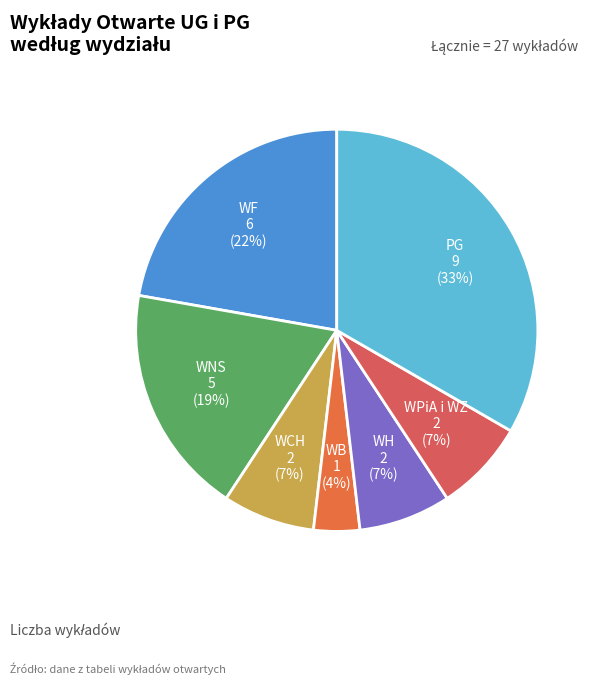

Combined, do WB and PG account for over 50%?

No